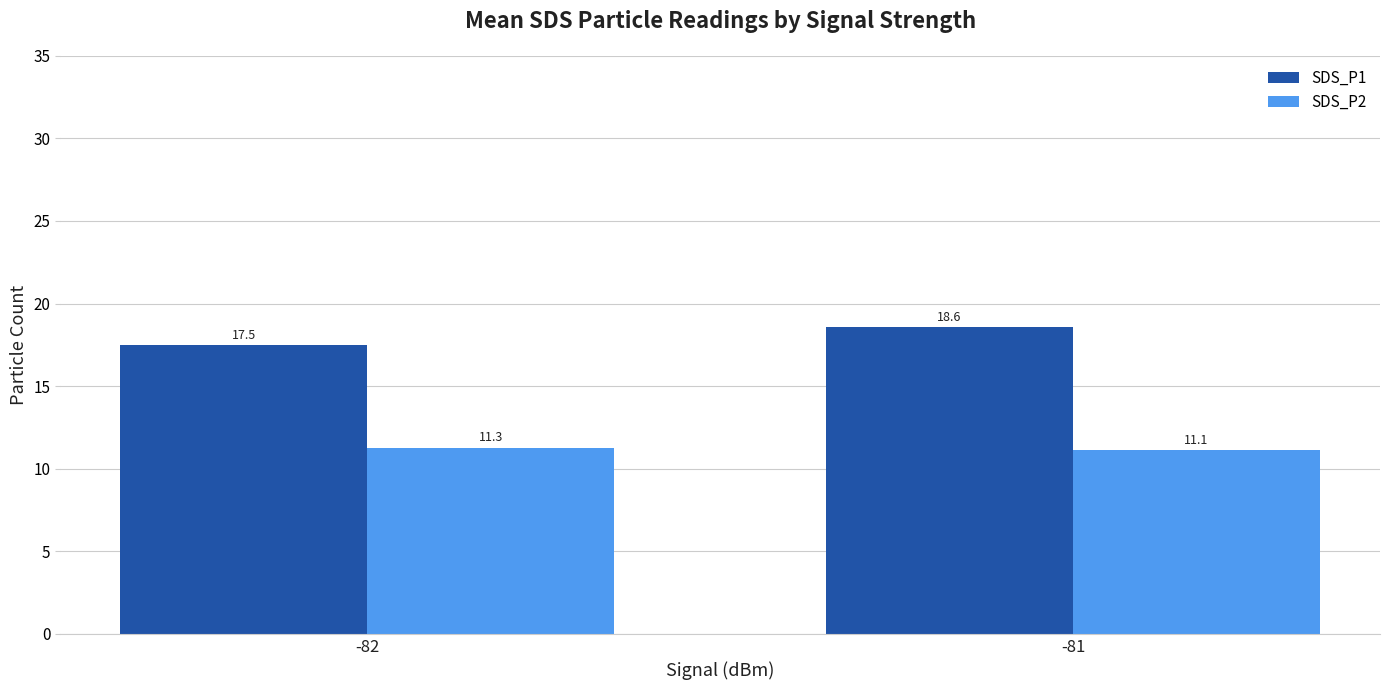

Which series changed the most between -82 and -81?

SDS_P1